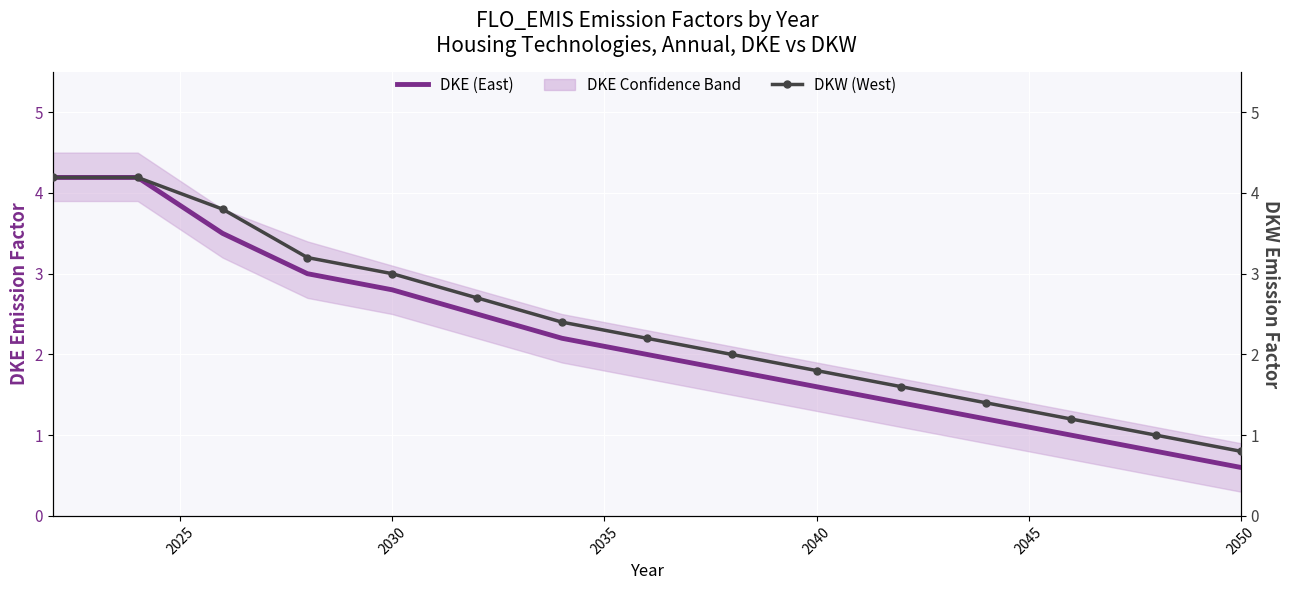

What is the smallest value displayed?

0.6